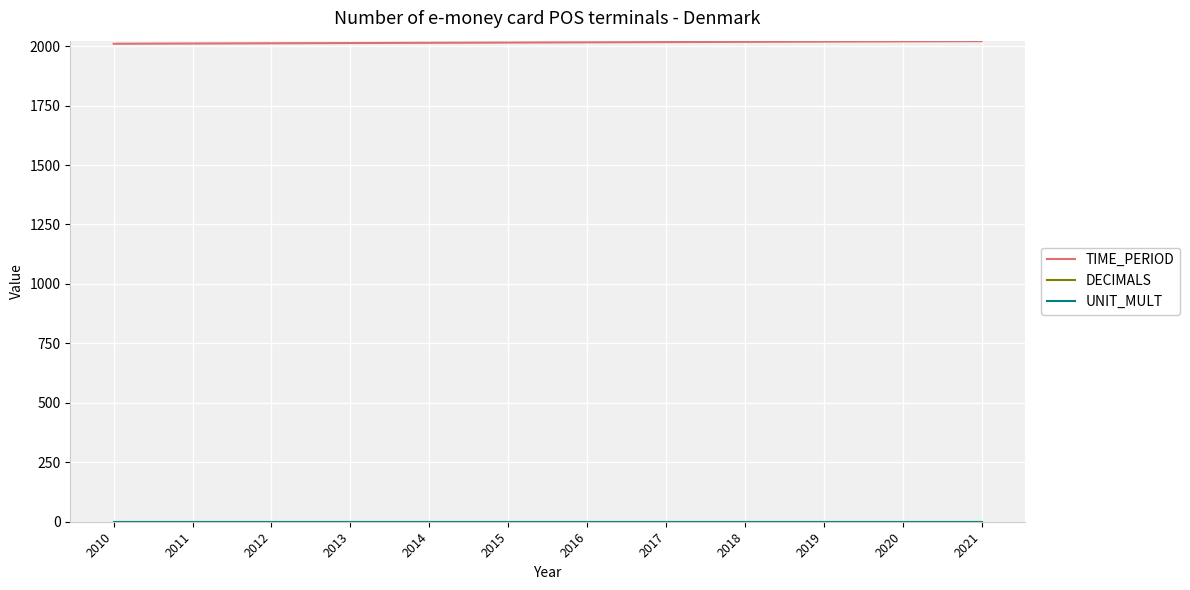

Is this an area chart (filled region under the line)?

No